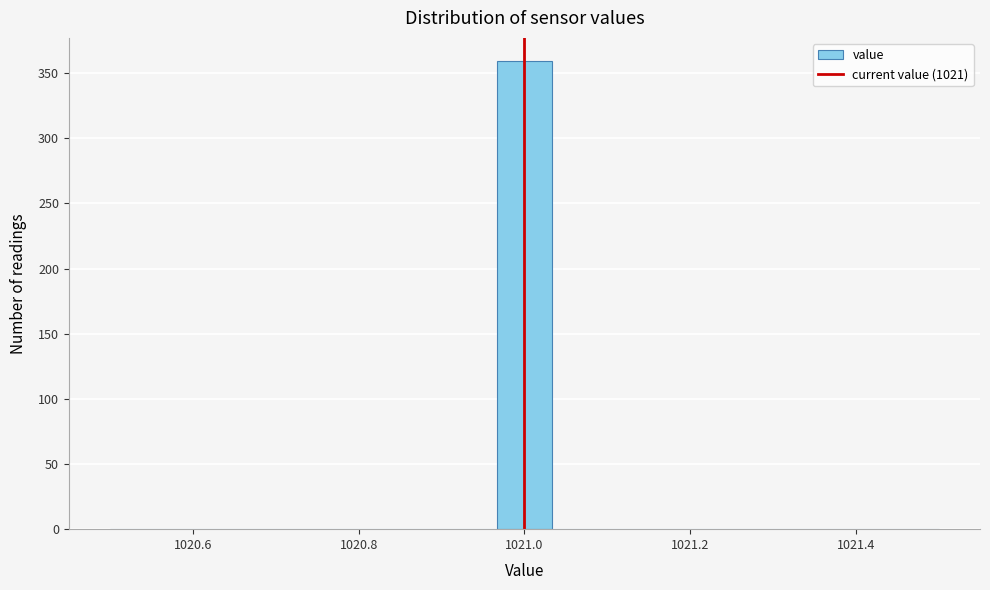

Read against the x-axis, roughly where is the centre of the tallest bar?

1021.00